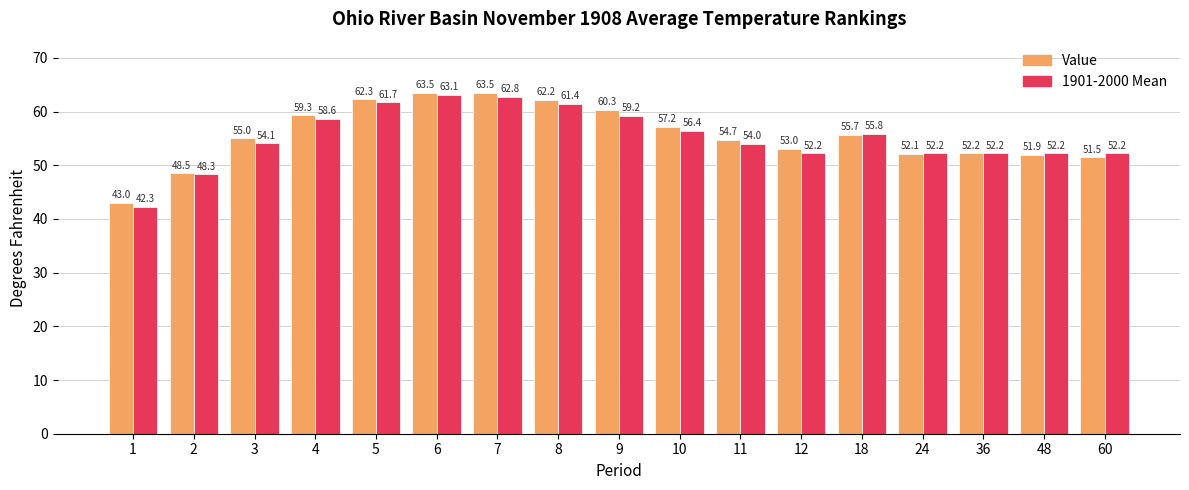

True or false: 1901-2000 Mean has a value of 61.4 at 8.

True